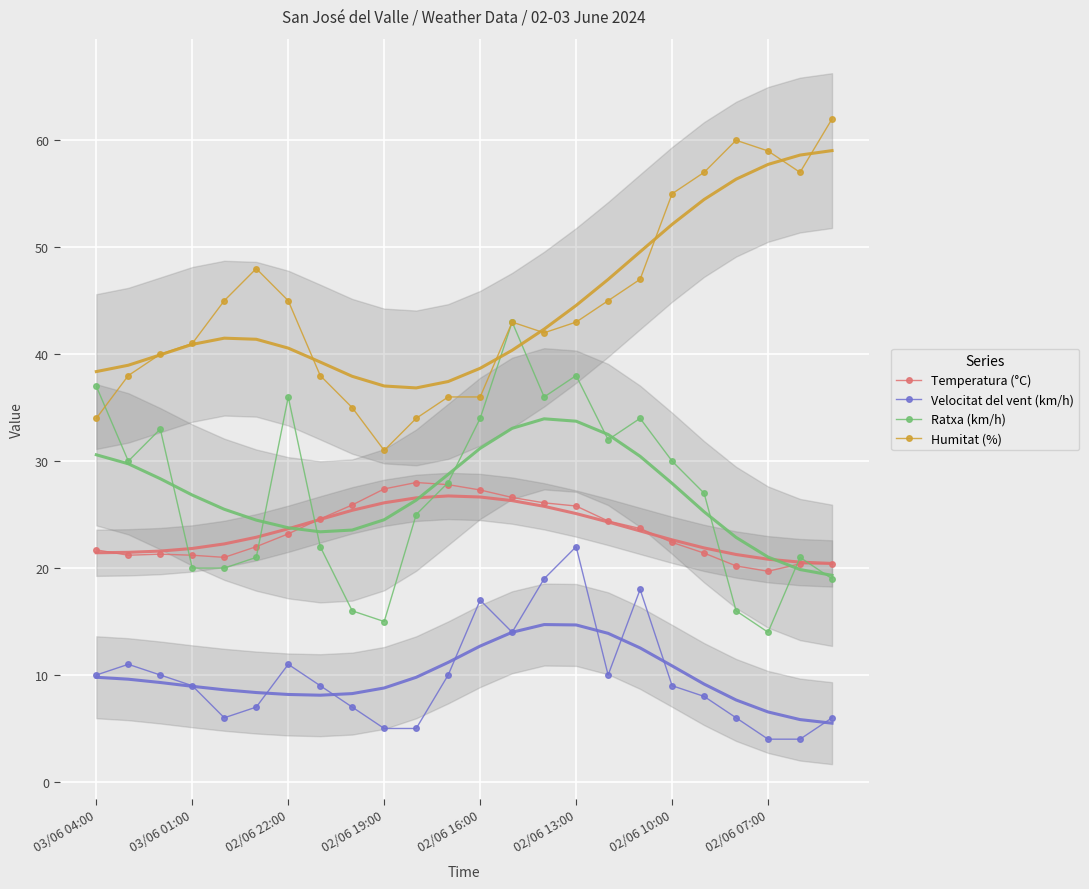

At which label does Temperatura (°C) first exceed 23?

02/06 22:00